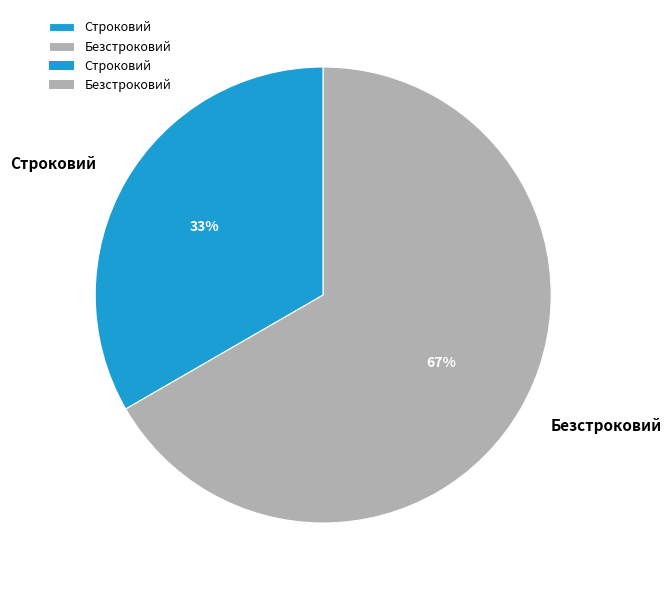

Rank the categories by value from highest to lowest.

Безстроковий, Строковий